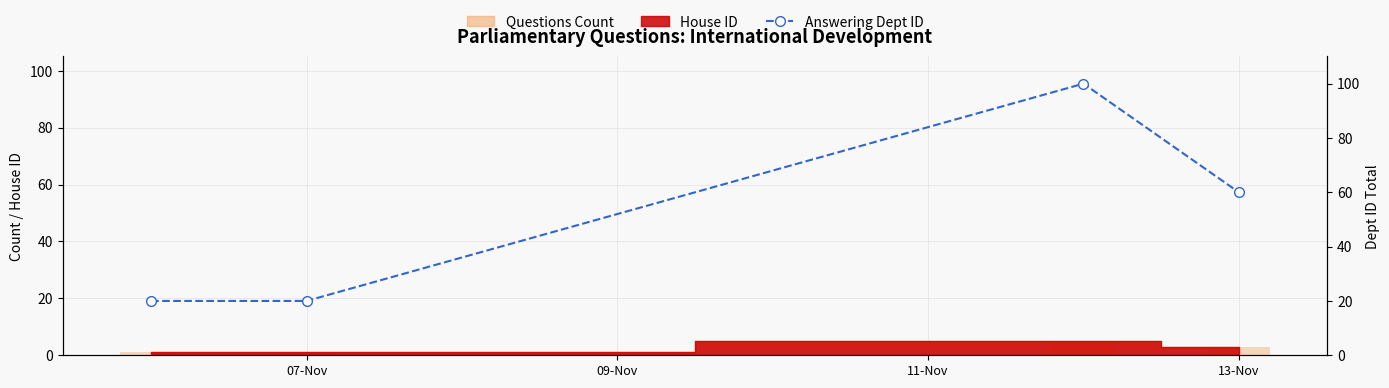

What is the ratio of the value at 11-Nov to the value at 07-Nov?

5.0